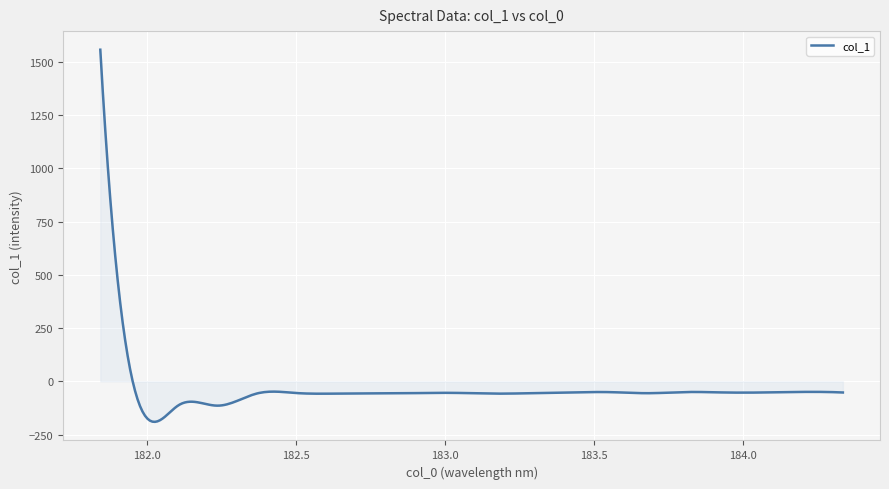

How many series are shown in this chart?

1